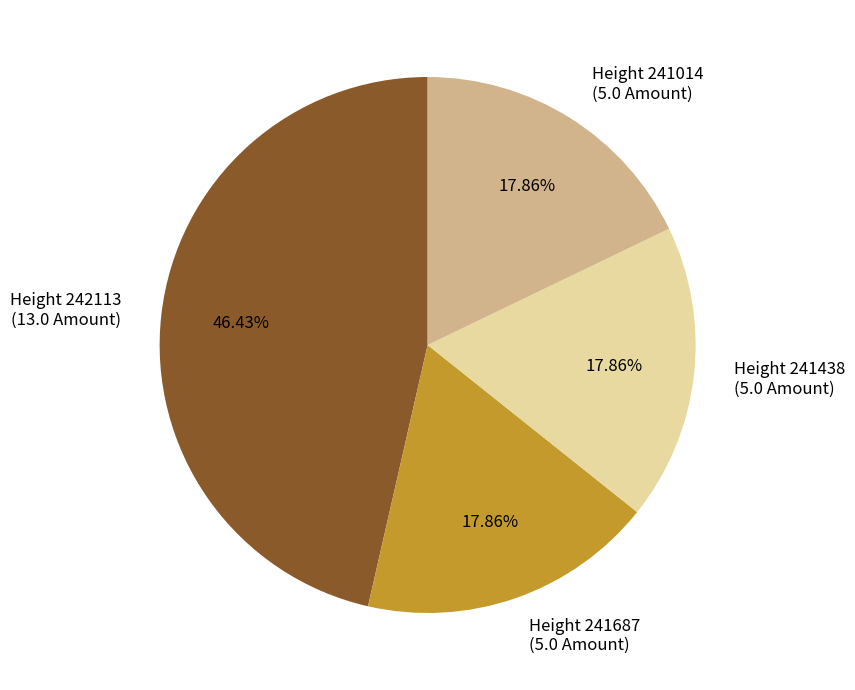

Do Height 241687 (5.0 Amount) and Height 241438 (5.0 Amount) together represent more than half of the pie?

No